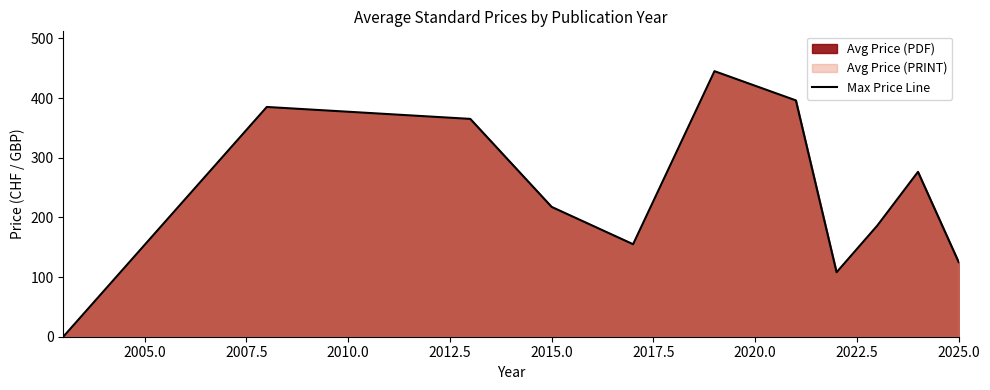

What is the difference between the maximum and minimum values?

445.0